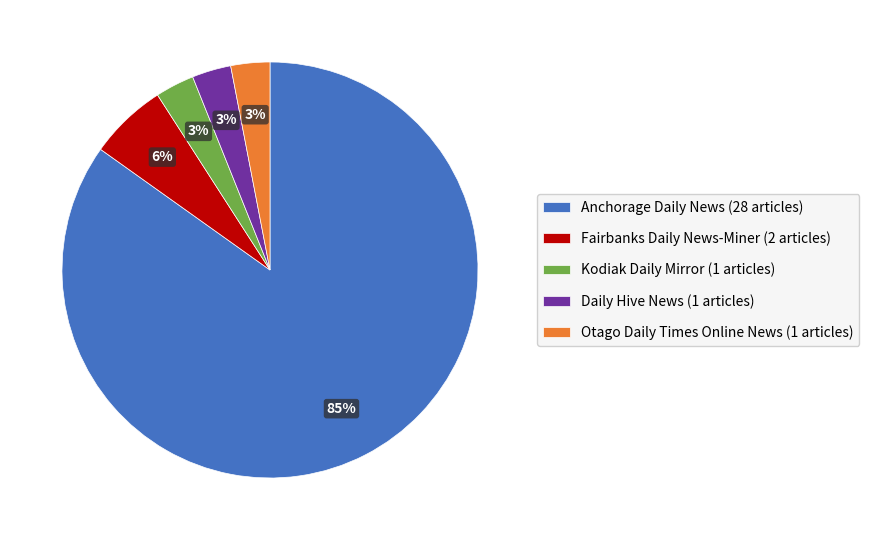

Combined, do Fairbanks Daily News-Miner (2 articles) and Daily Hive News (1 articles) account for over 50%?

No